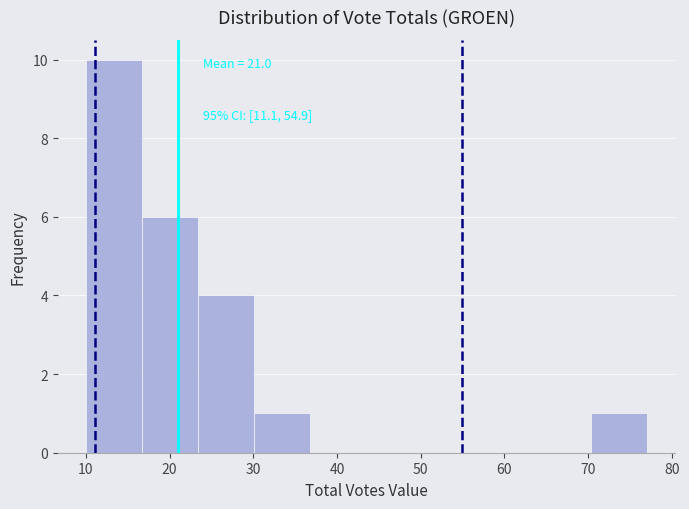

Which range on the x-axis has the tallest bar?

10.0 to 16.7